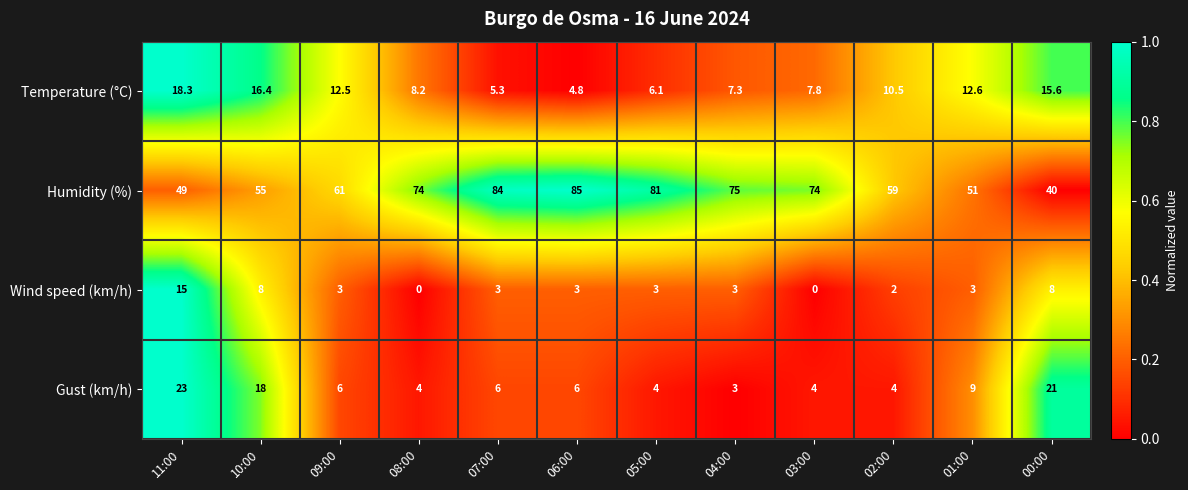

How many categories are shown in the chart?

12